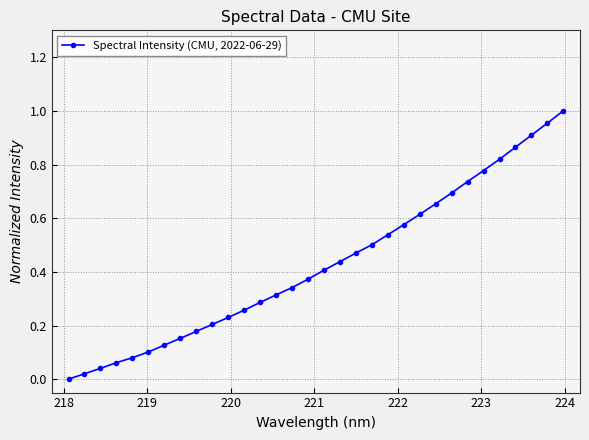

What is the sum of all values?

13.7